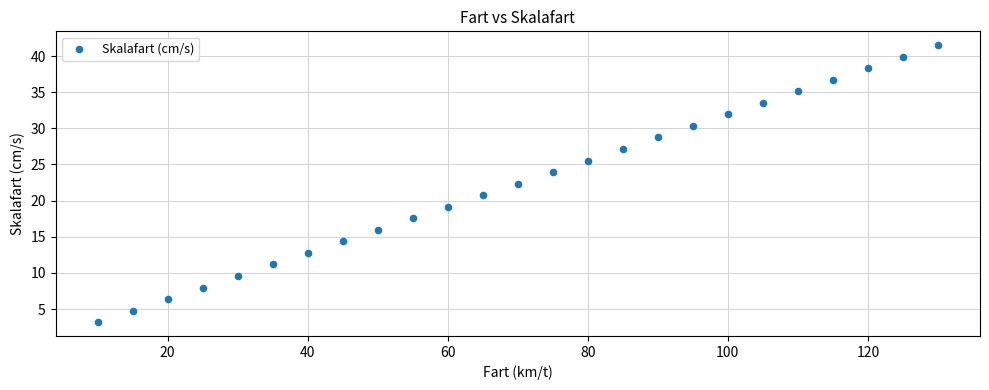

What is the range of X values (max minus min)?

120.0